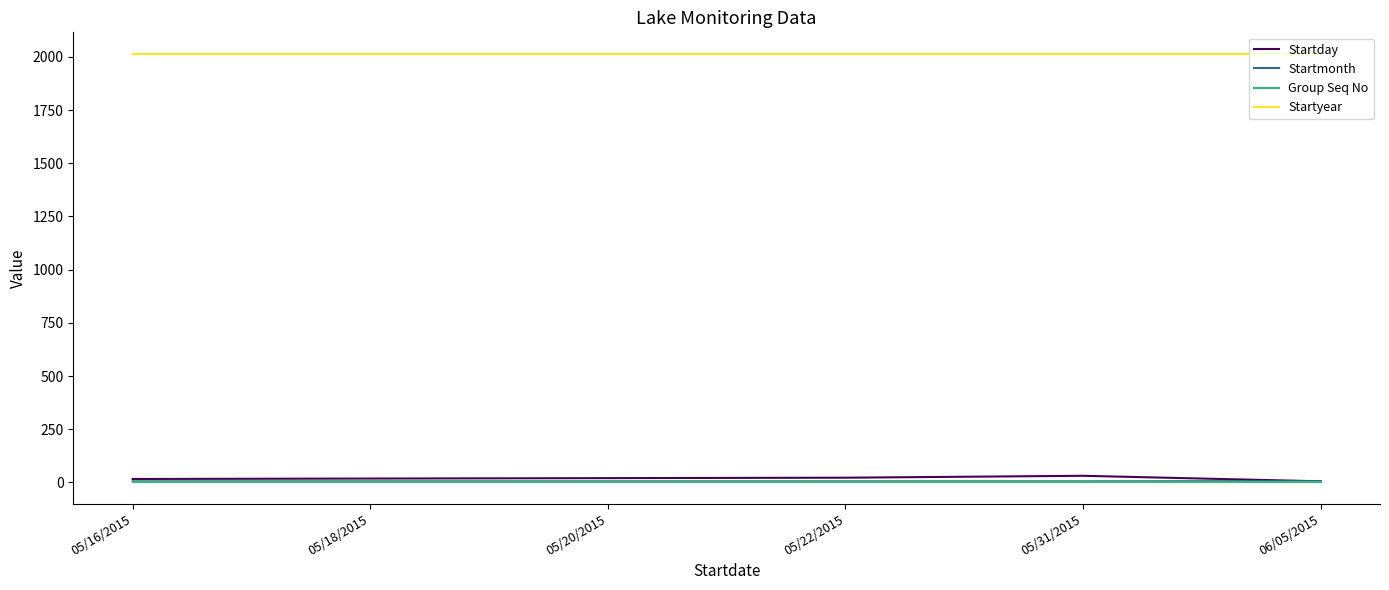

How many lines are shown in the chart?

4